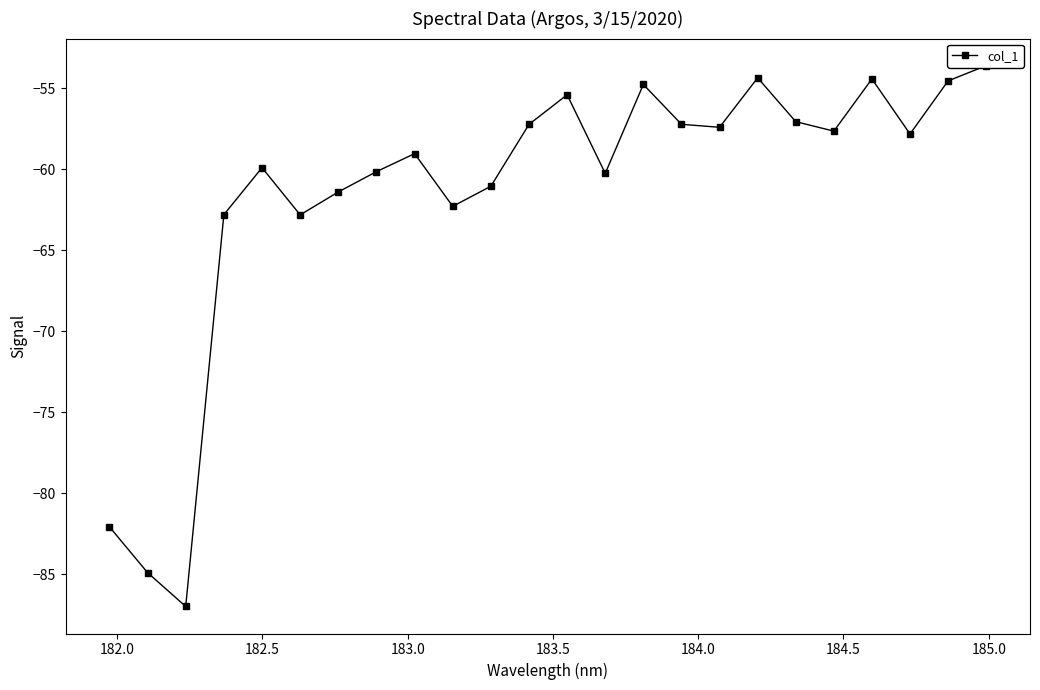

What is the value of the 12th point from the left?

-57.2